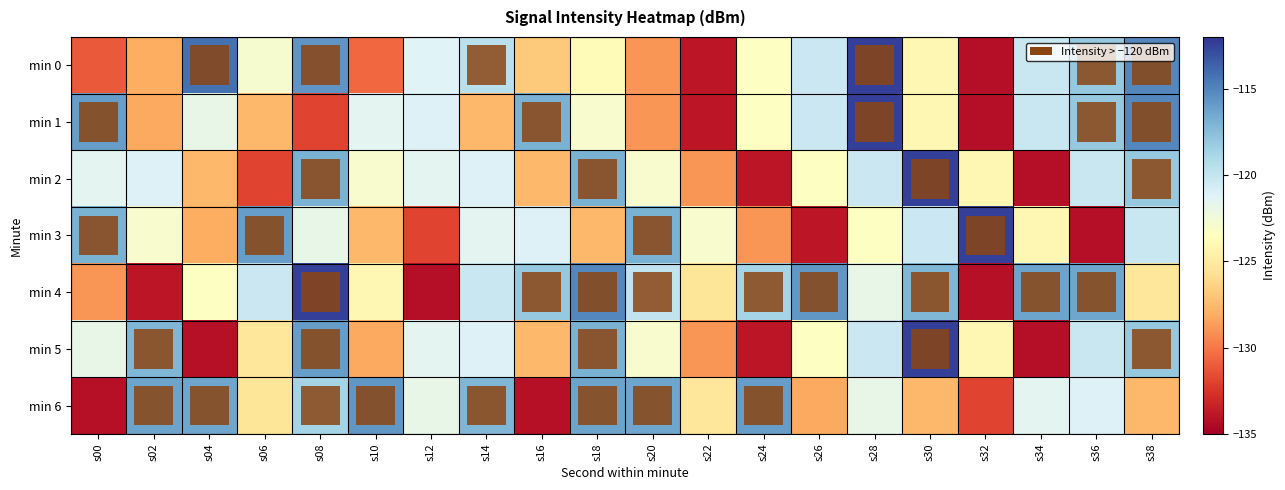

Between s08 and s18, which is larger?

s08